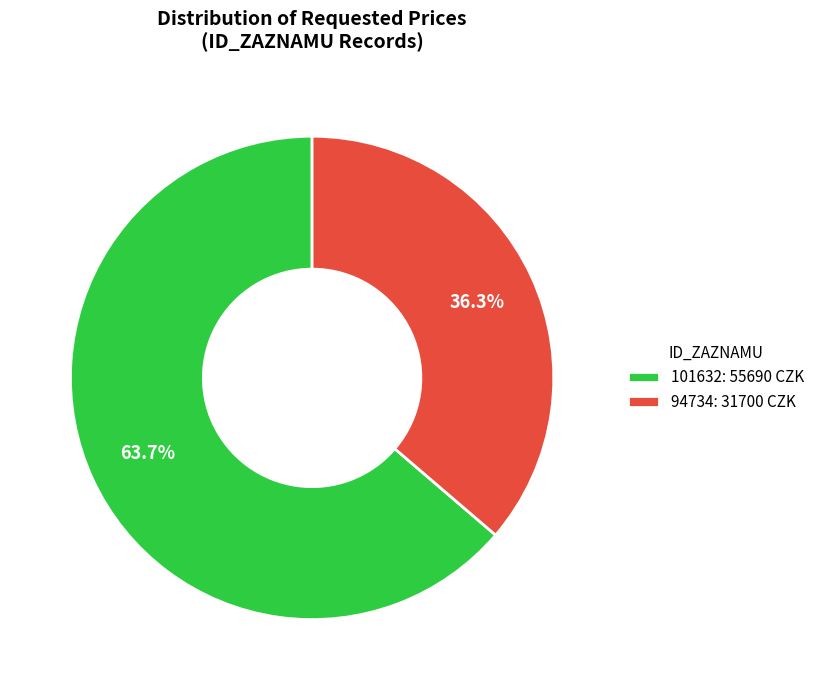

How many slices are in this pie chart?

2